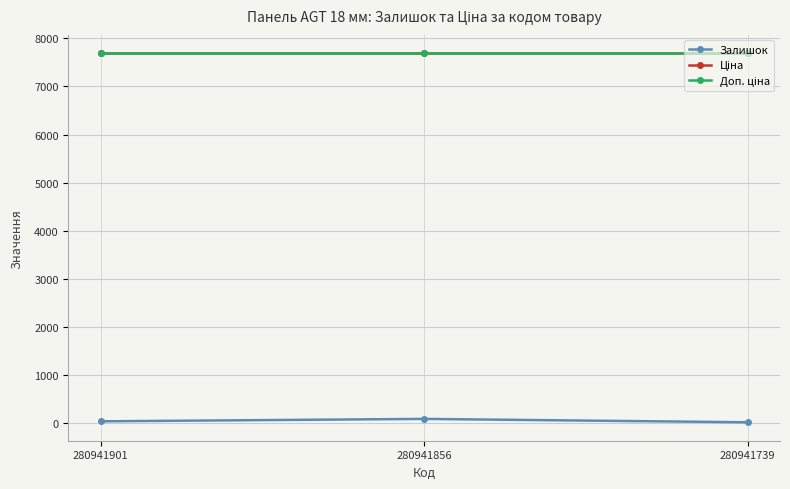

Is this an area chart (filled region under the line)?

No